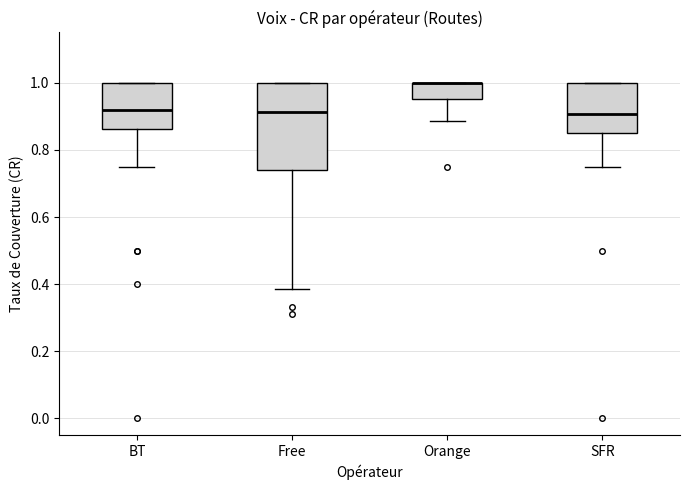

Reading left to right, read every box against the y-axis: the position of its median line, the range the box covers, and the ends of its whiskers. The values are not printed on the chart, so give them approximately, as read against the axis.

BT: median 0.92, box 0.86 to 1.00, whiskers 0.76 to 1.00
Free: median 0.92, box 0.74 to 1.00, whiskers 0.38 to 1.00
Orange: median 1.00 (drawn on the box's upper edge), box 0.96 to 1.00, whiskers 0.88 to 1.00
SFR: median 0.90, box 0.86 to 1.00, whiskers 0.76 to 1.00